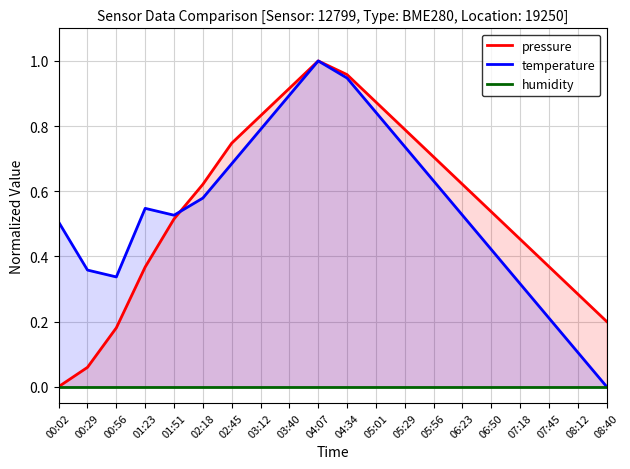

What is the sum of all temperature values?

11.0